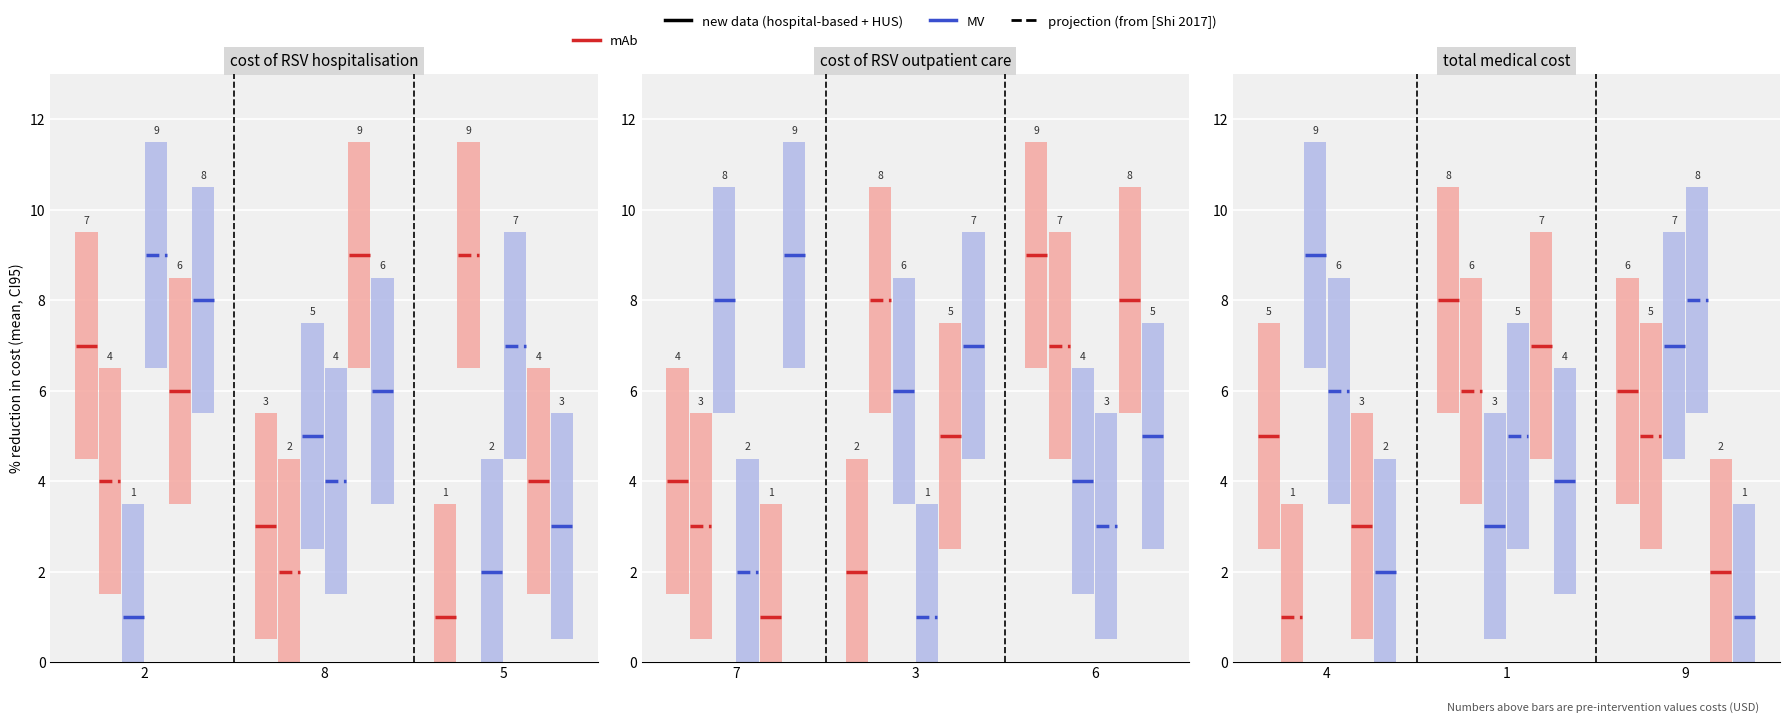

Between 5 and 4, which is larger?

4